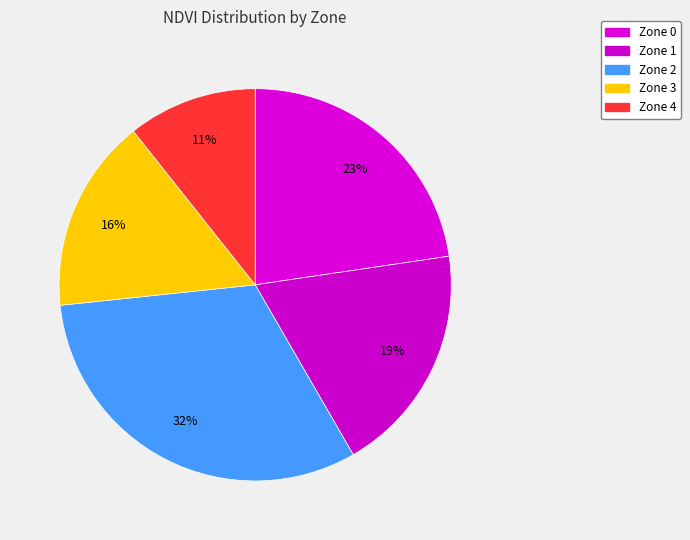

Which has a higher value, Zone 4 or Zone 1?

Zone 1